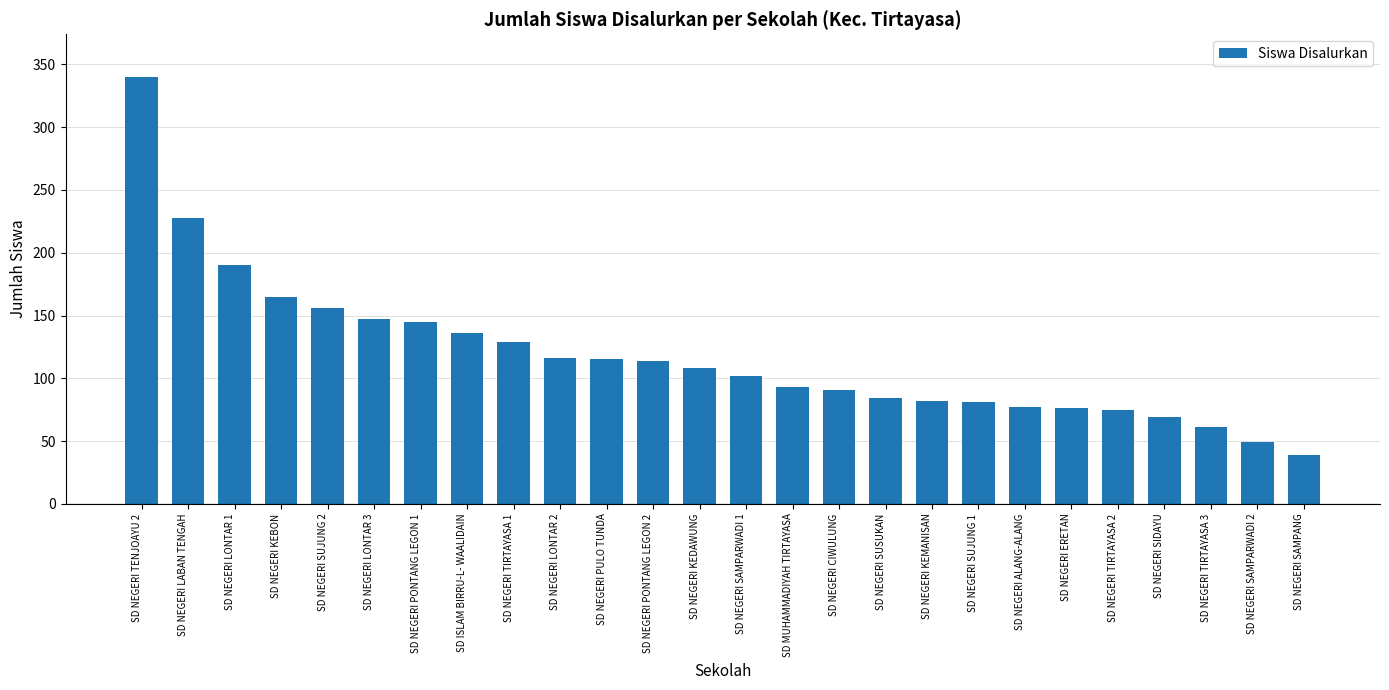

Does the chart contain any negative values?

No